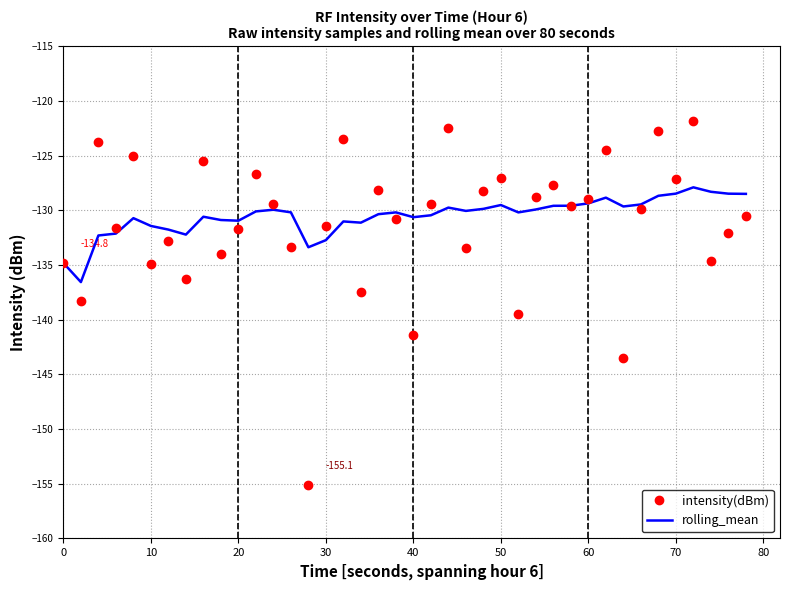

True or false: rolling_mean and intensity(dBm) intersect in this chart.

True